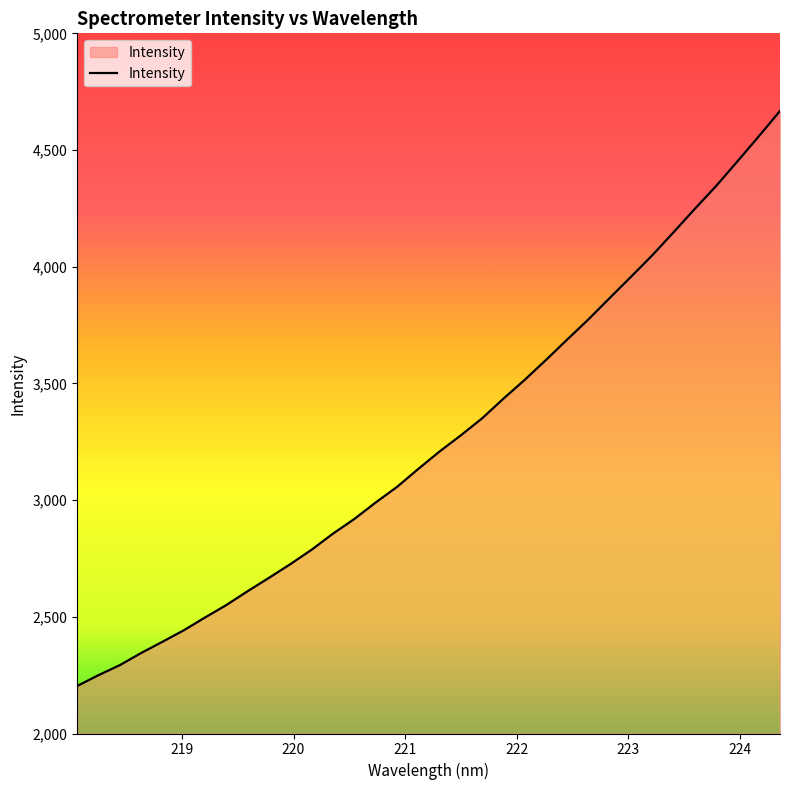

What is the smallest value displayed?

2203.6